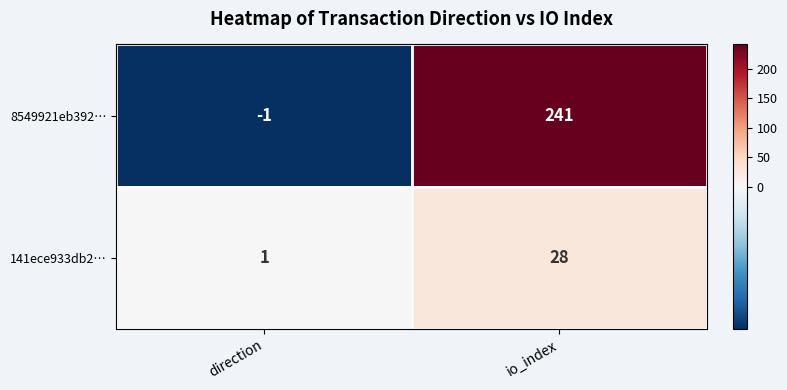

Which category has the lowest value in the 8549921eb392… series?

direction